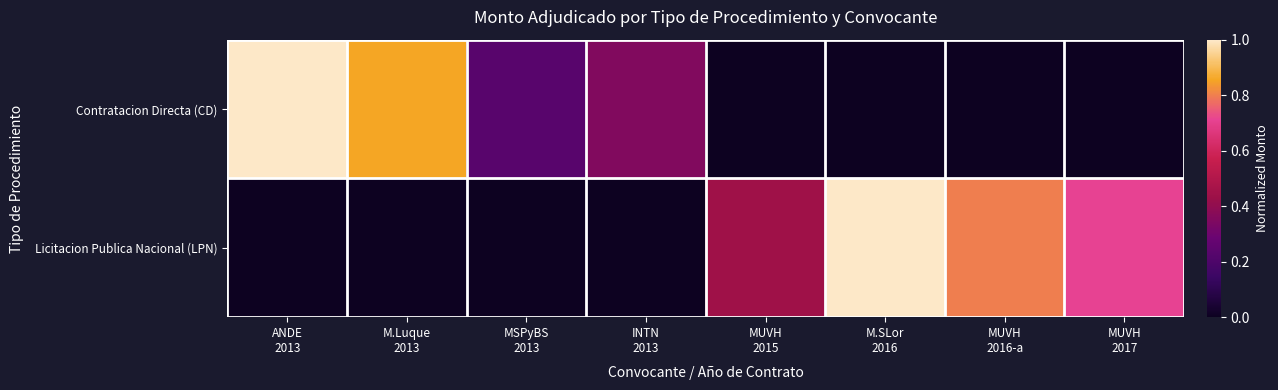

How many data points does each series have?

8